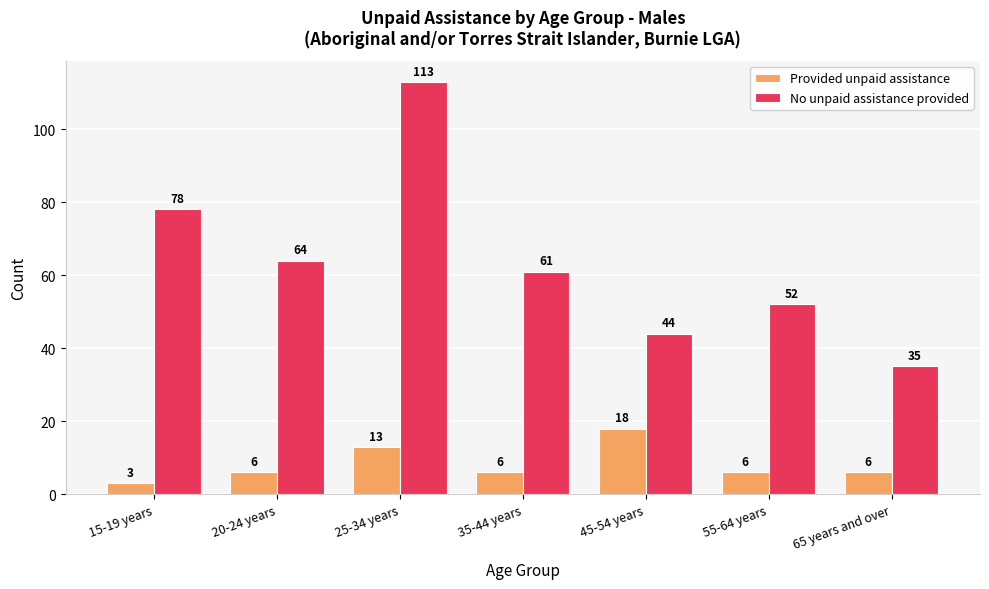

Where is No unpaid assistance provided nearest to the value 74?

15-19 years